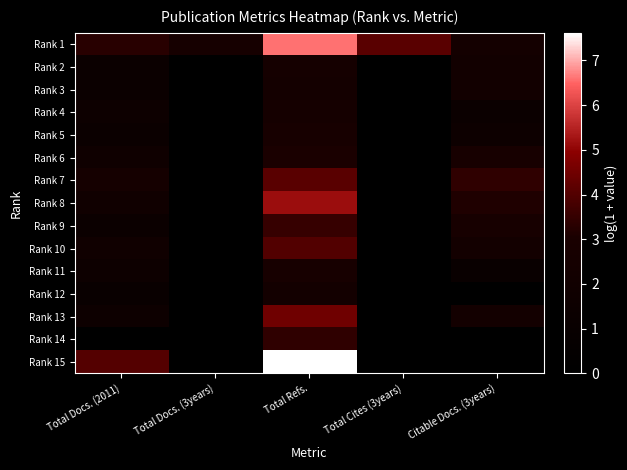

Reading right to left, what are all the values shown in this chart?

Rank 1: Citable Docs. (3years)=2.4	Total Cites (3years)=4.1	Total Refs.=6.6	Total Docs. (3years)=2.6	Total Docs. (2011)=3.3
Rank 2: Citable Docs. (3years)=2.2	Total Cites (3years)=0.0	Total Refs.=2.6	Total Docs. (3years)=0.0	Total Docs. (2011)=1.4
Rank 3: Citable Docs. (3years)=2.2	Total Cites (3years)=0.0	Total Refs.=2.4	Total Docs. (3years)=0.0	Total Docs. (2011)=1.4
Rank 4: Citable Docs. (3years)=1.4	Total Cites (3years)=0.0	Total Refs.=2.6	Total Docs. (3years)=0.0	Total Docs. (2011)=1.6
Rank 5: Citable Docs. (3years)=1.6	Total Cites (3years)=0.0	Total Refs.=2.7	Total Docs. (3years)=0.0	Total Docs. (2011)=1.4
Rank 6: Citable Docs. (3years)=2.8	Total Cites (3years)=0.0	Total Refs.=3.0	Total Docs. (3years)=0.0	Total Docs. (2011)=1.8
Rank 7: Citable Docs. (3years)=3.4	Total Cites (3years)=0.0	Total Refs.=4.1	Total Docs. (3years)=0.0	Total Docs. (2011)=2.6
Rank 8: Citable Docs. (3years)=3.1	Total Cites (3years)=0.0	Total Refs.=5.2	Total Docs. (3years)=0.0	Total Docs. (2011)=1.9
Rank 9: Citable Docs. (3years)=2.8	Total Cites (3years)=0.0	Total Refs.=3.5	Total Docs. (3years)=0.0	Total Docs. (2011)=1.4
Rank 10: Citable Docs. (3years)=2.3	Total Cites (3years)=0.0	Total Refs.=4.0	Total Docs. (3years)=0.0	Total Docs. (2011)=1.9
Rank 11: Citable Docs. (3years)=1.1	Total Cites (3years)=0.0	Total Refs.=2.8	Total Docs. (3years)=0.0	Total Docs. (2011)=1.6
Rank 12: Citable Docs. (3years)=0.0	Total Cites (3years)=0.0	Total Refs.=2.3	Total Docs. (3years)=0.0	Total Docs. (2011)=1.1
Rank 13: Citable Docs. (3years)=2.3	Total Cites (3years)=0.0	Total Refs.=4.5	Total Docs. (3years)=0.0	Total Docs. (2011)=1.6
Rank 14: Citable Docs. (3years)=0.0	Total Cites (3years)=0.0	Total Refs.=3.4	Total Docs. (3years)=0.0	Total Docs. (2011)=0.0
Rank 15: Citable Docs. (3years)=0.0	Total Cites (3years)=0.0	Total Refs.=7.6	Total Docs. (3years)=0.0	Total Docs. (2011)=4.0